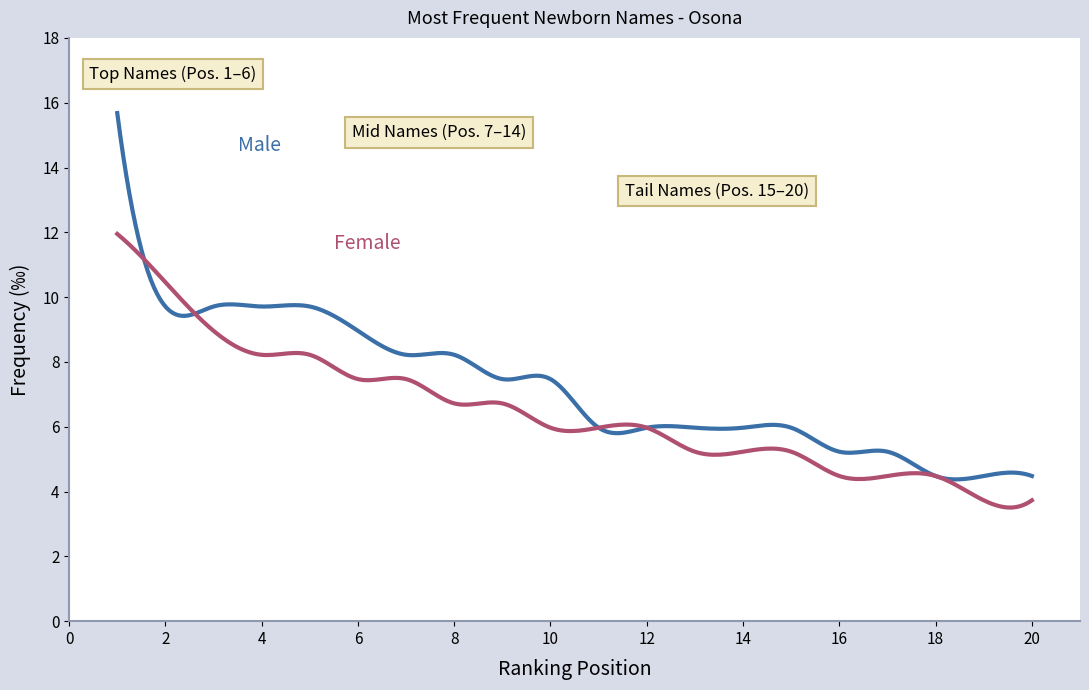

What is the greatest value displayed?

15.7